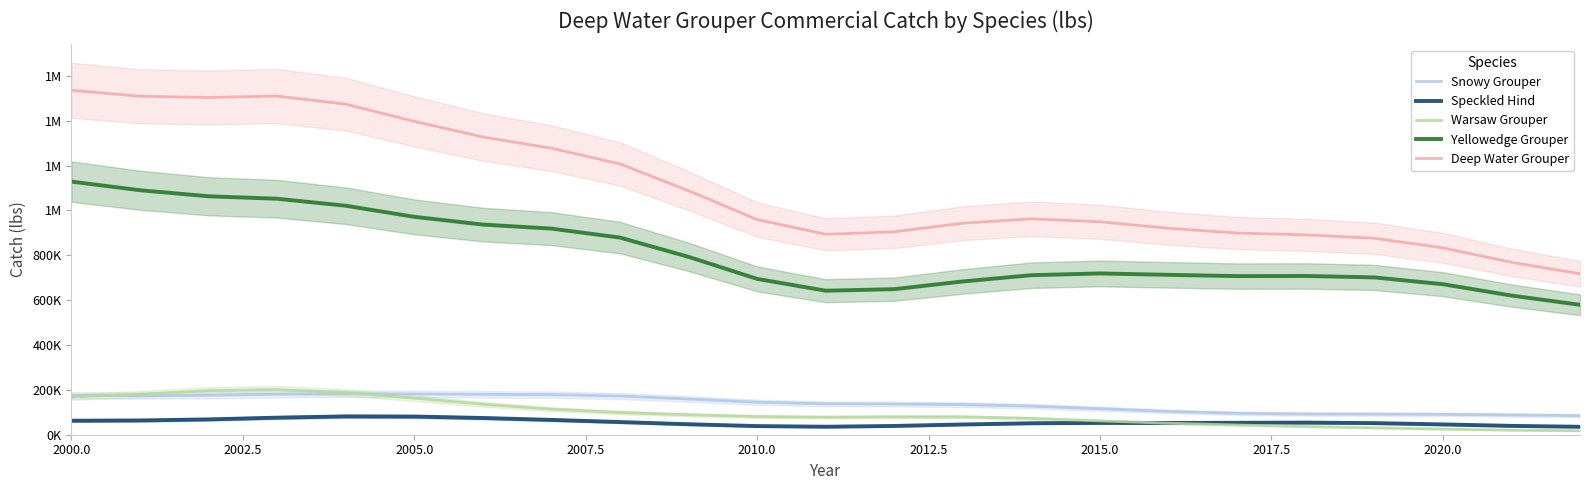

How many values in the Warsaw Grouper series are below 79833?

11